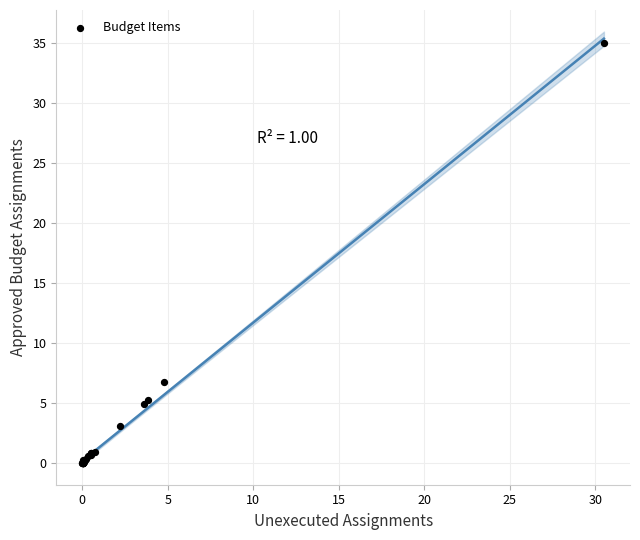

What Y value in the scatter plot is closest to 17?

6.8